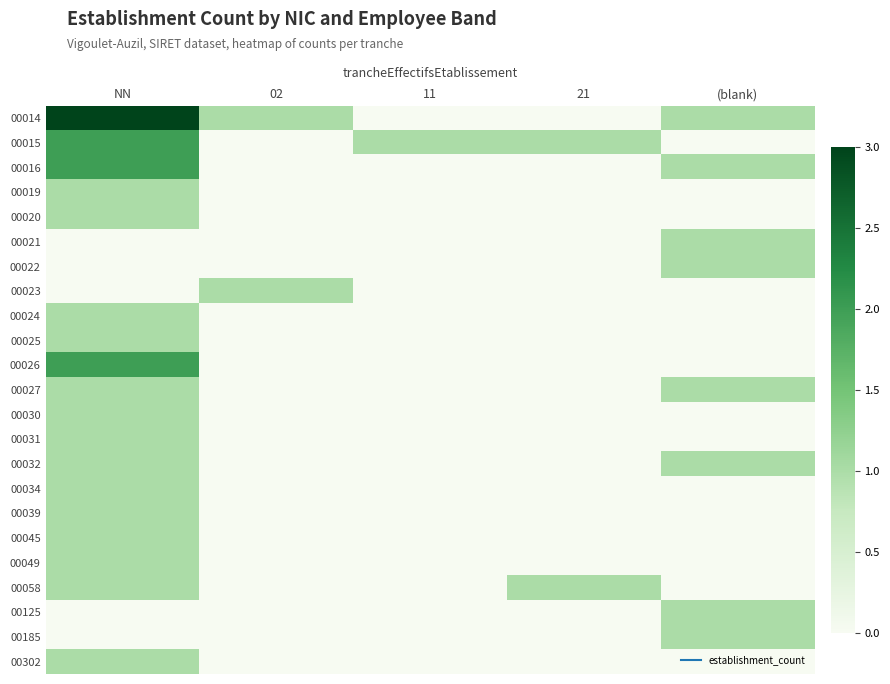

How many categories are shown in the chart?

5